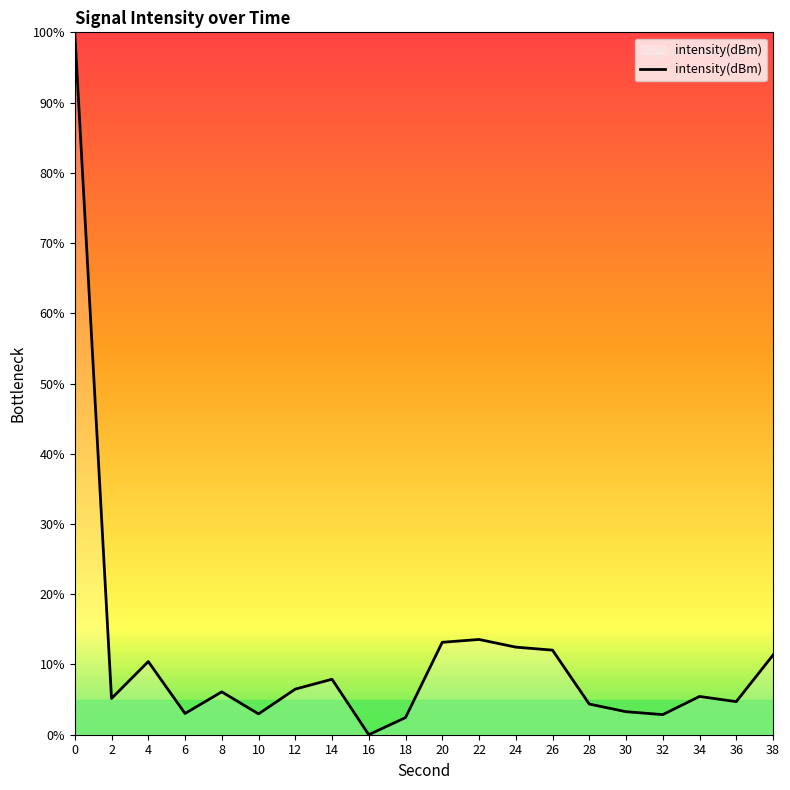

The value at 14 is 7.9. True or false?

True